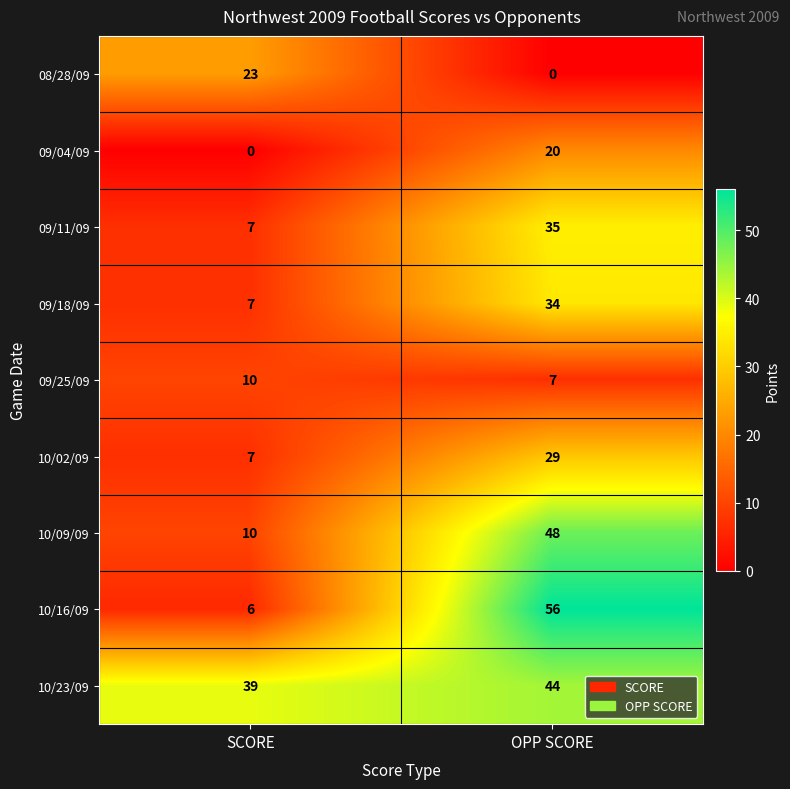

Where is 10/23/09 nearest to the value 41?

SCORE